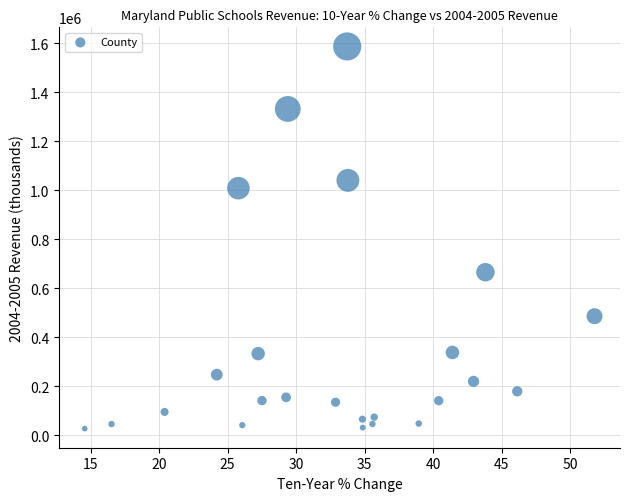

What is the range of X values (max minus min)?

37.2